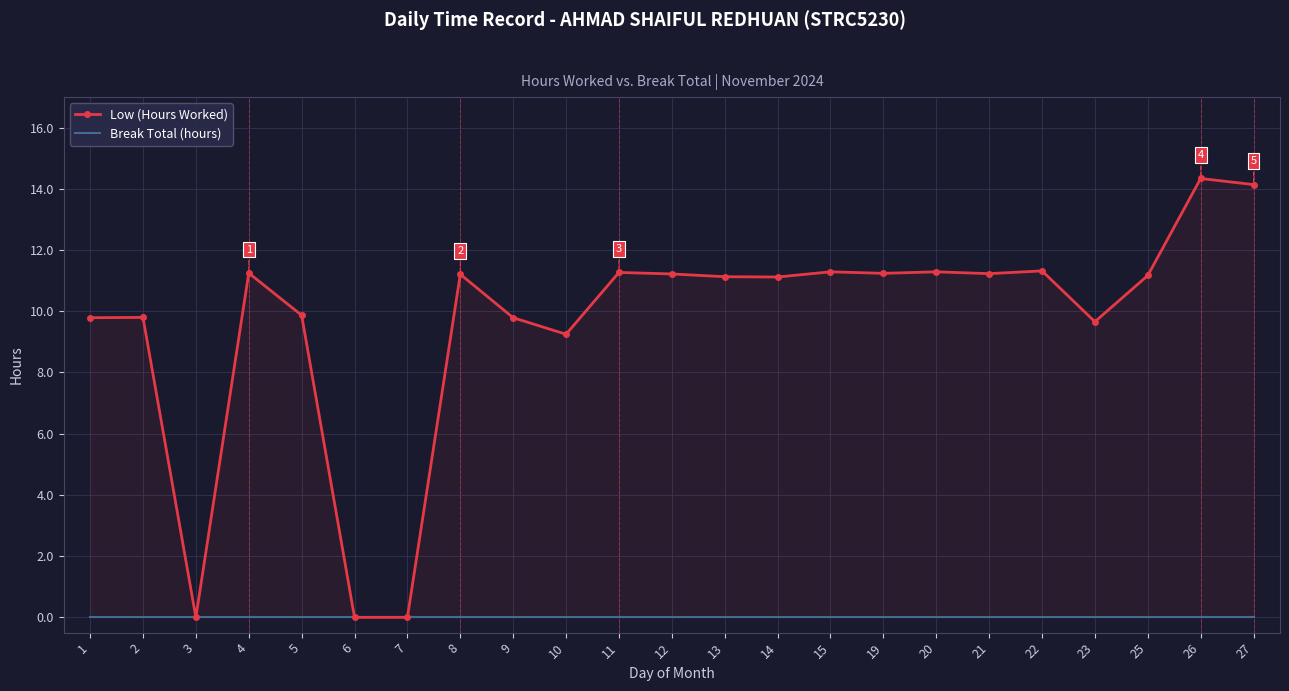

Which series changed the most between 3 and 4?

Low (Hours Worked)